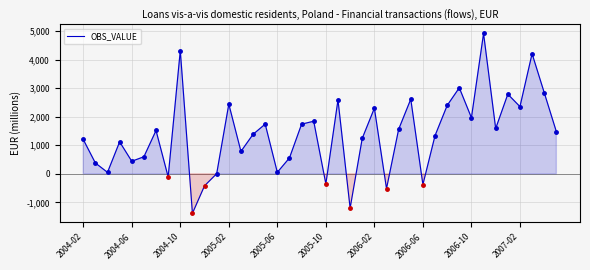

How many lines are shown in the chart?

1